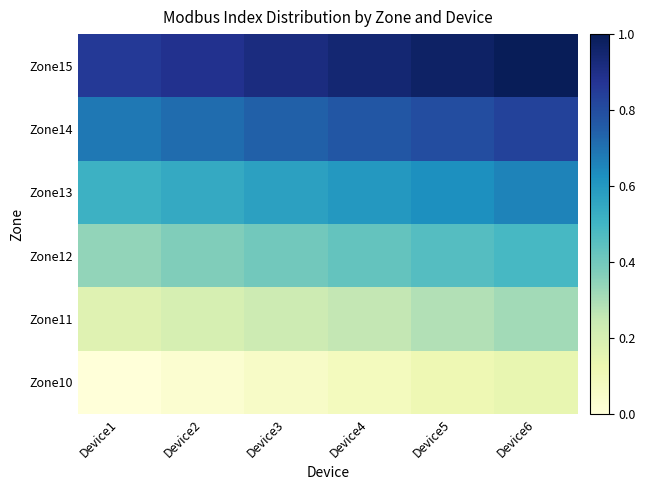

What is the spread (max minus min) of values at Device3?

0.9